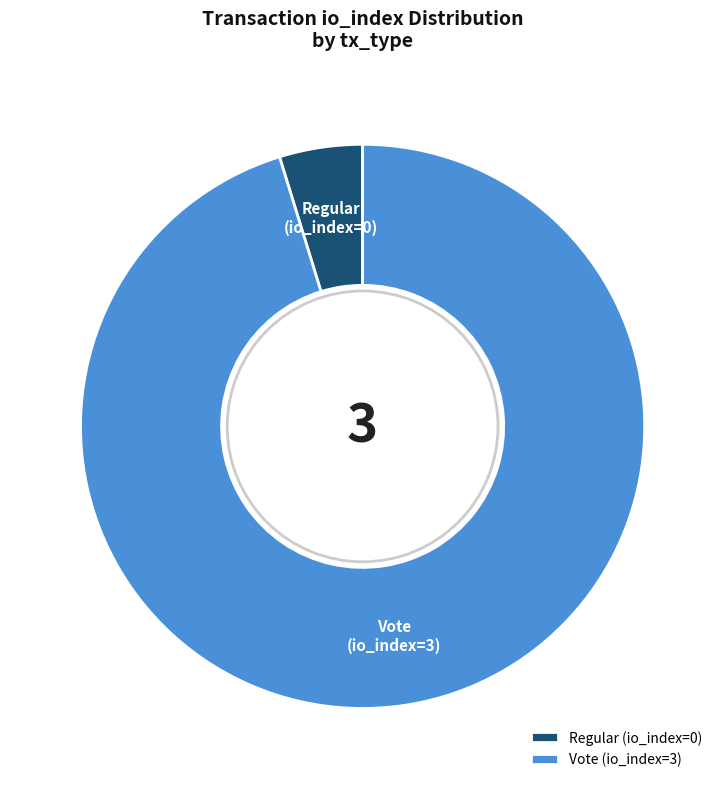

How many segments does this pie chart have?

2